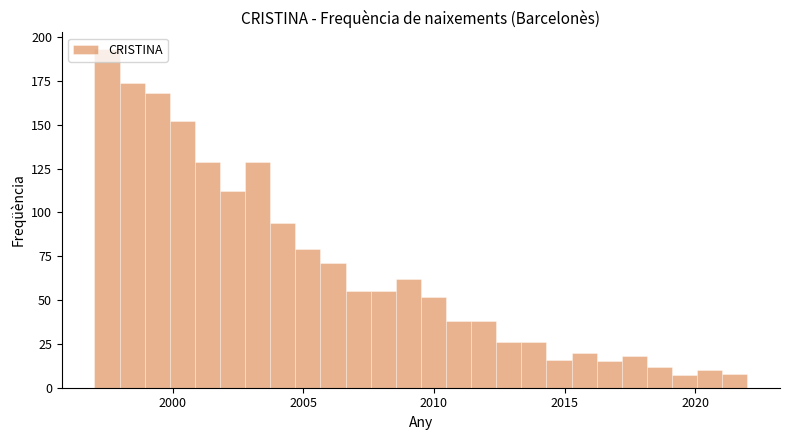

Around what value on the x-axis is the tallest bar? Give the approximate position of its centre, as read against the axis.

1997.5